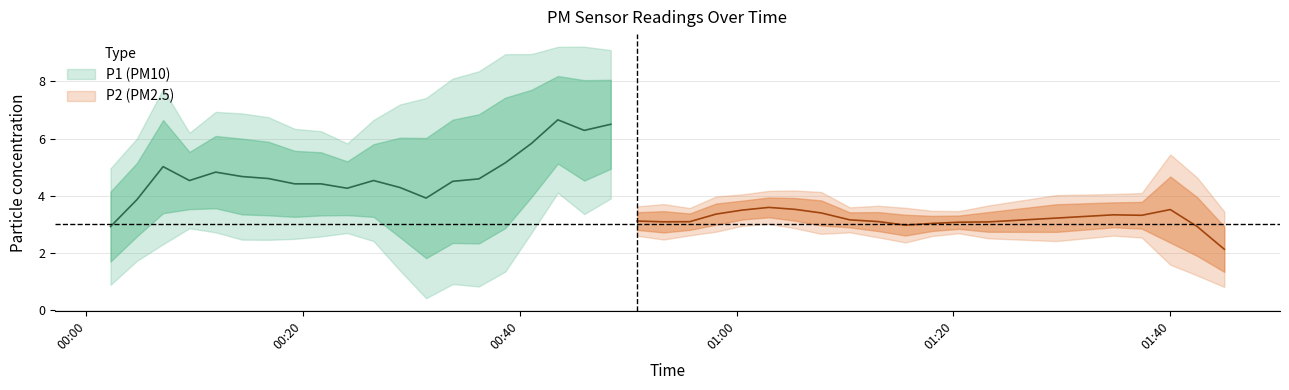

Is the value of P2 at 1 greater than the value of P1 at 21?

No